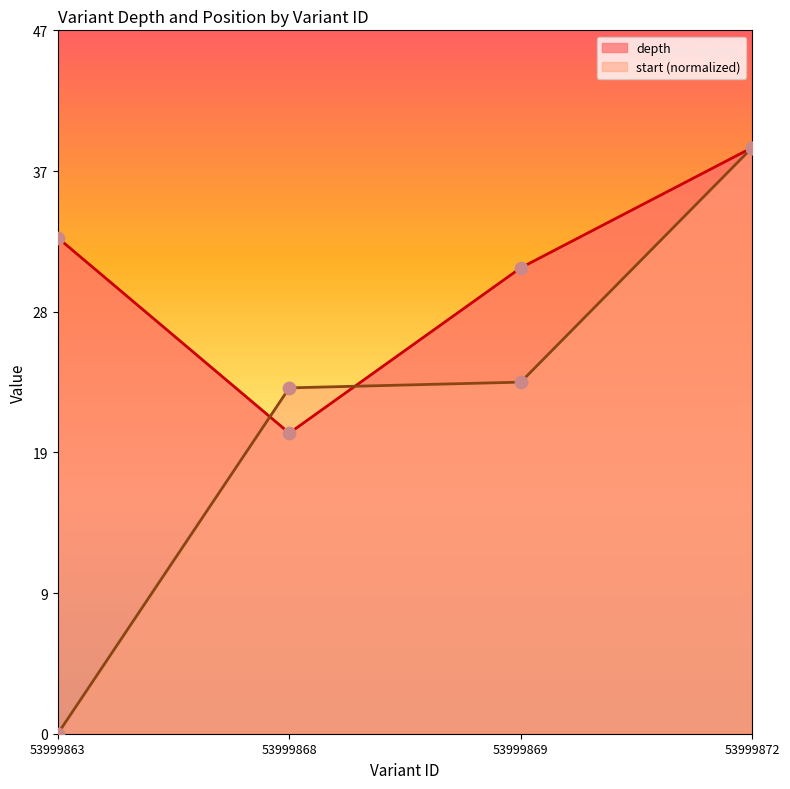

Which series has the widest spread of Y values?

start